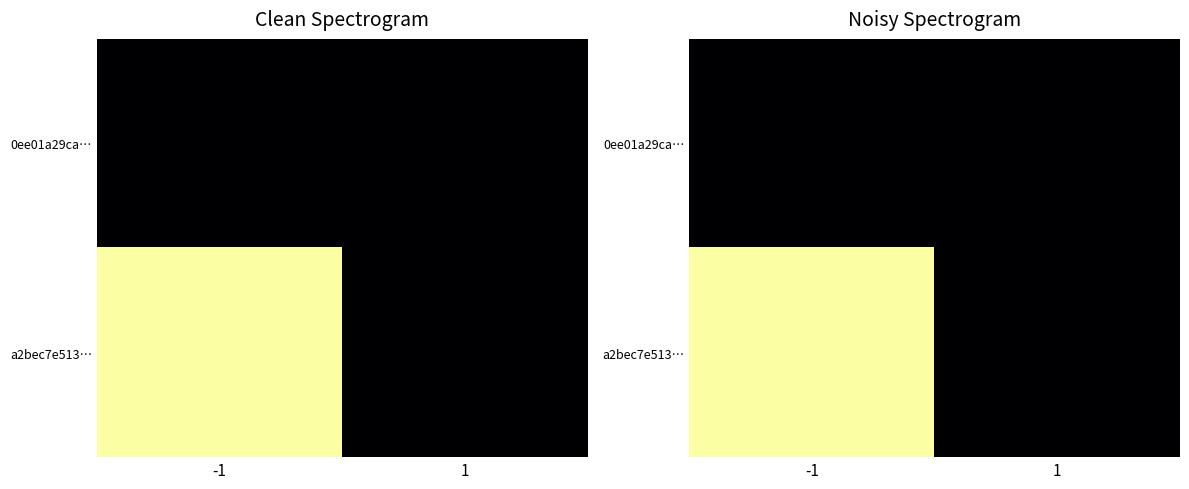

Count the number of data series in this chart.

2